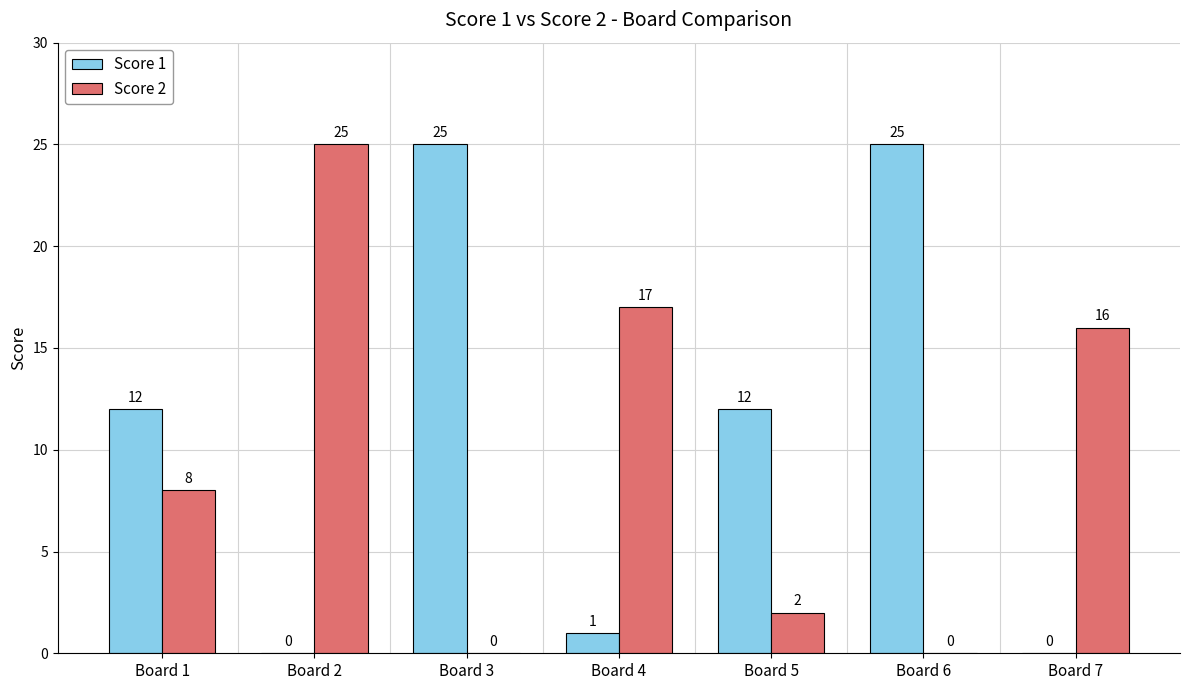

How many groups of bars are there?

7